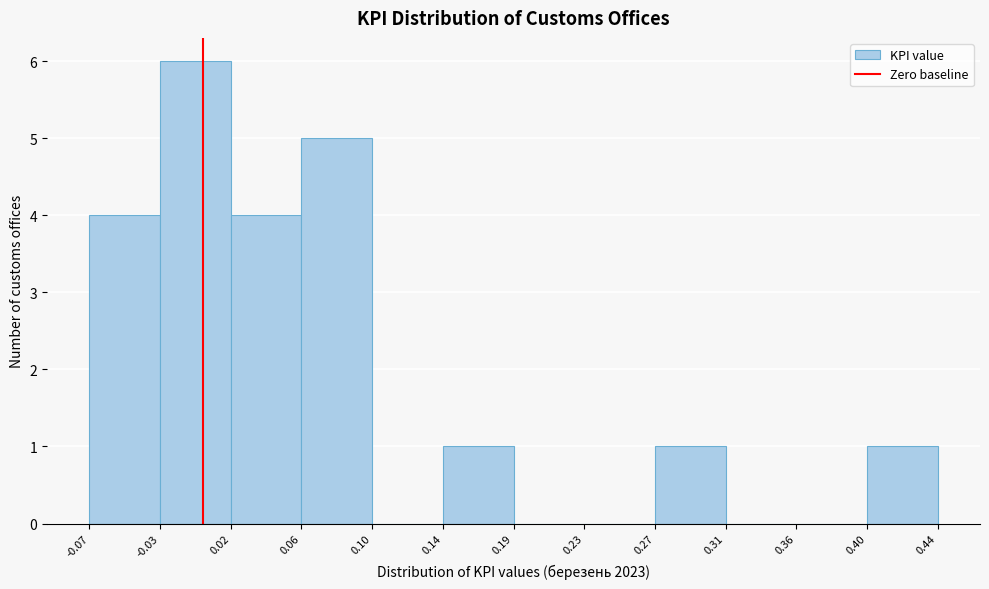

Which range on the x-axis has the tallest bar?

-0.03 to 0.02